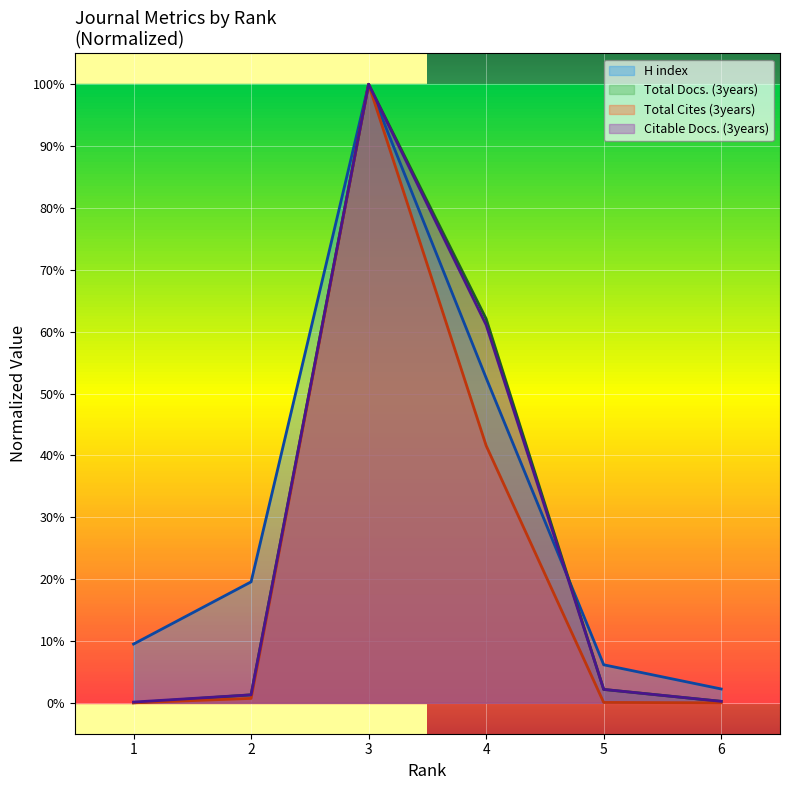

What are all the series names shown in the legend?

H index, Total Docs. (3years), Total Cites (3years), Citable Docs. (3years)